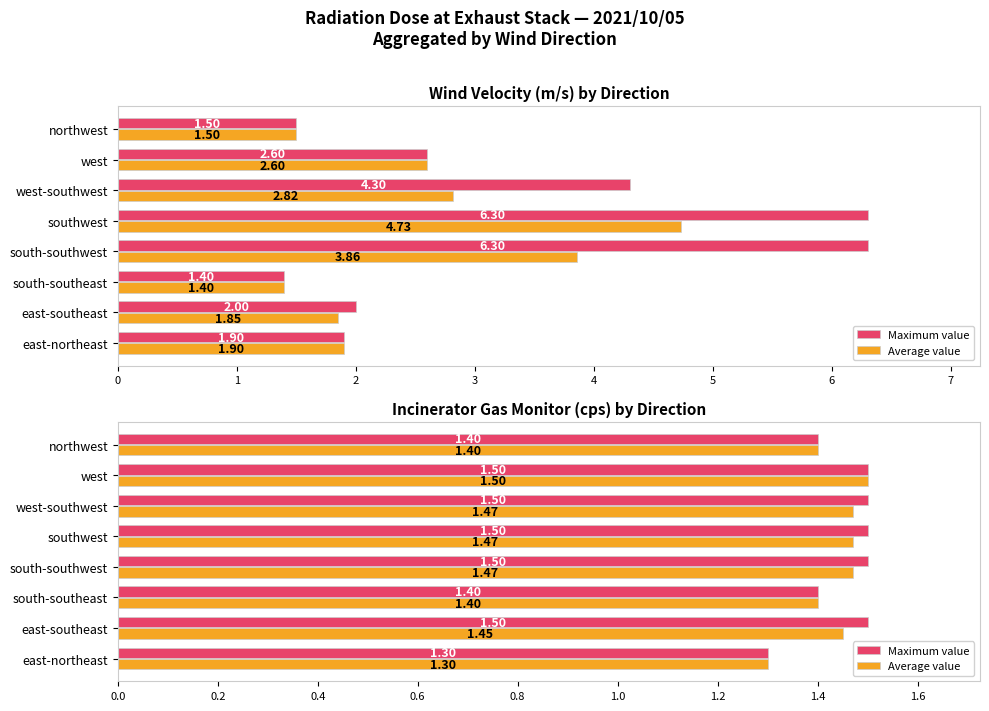

What is the difference between the maximum and minimum values in the Maximum value series?

0.2